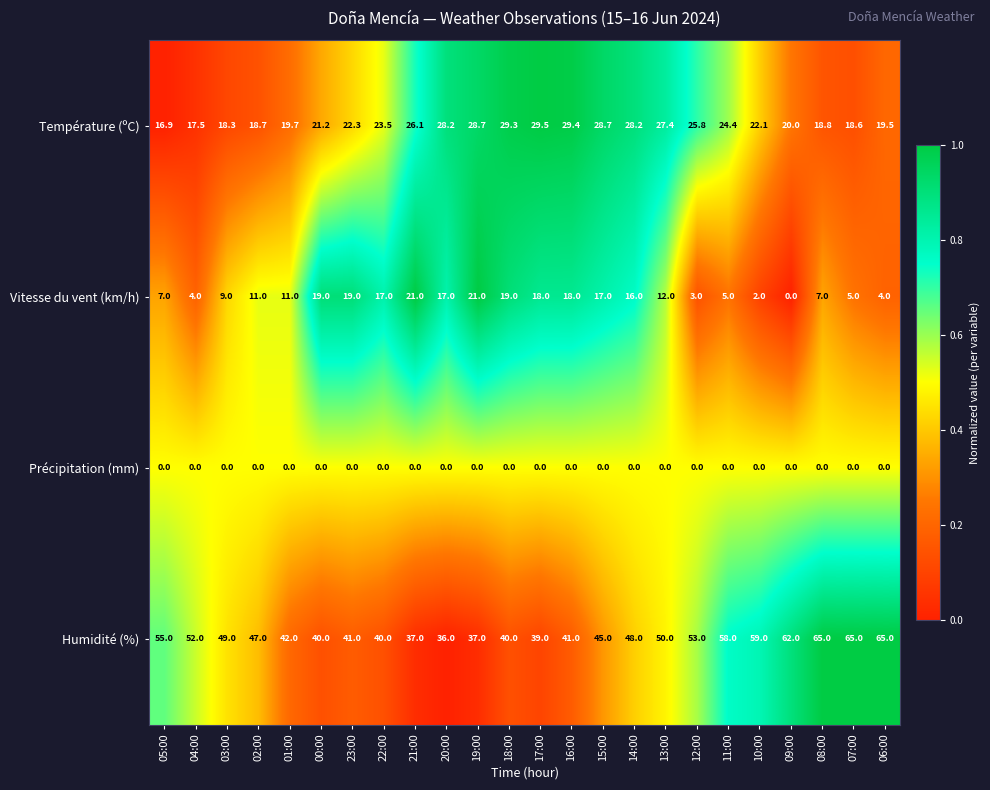

Is it true that Vitesse du vent (km/h) equals 17.0 at 22:00?

True